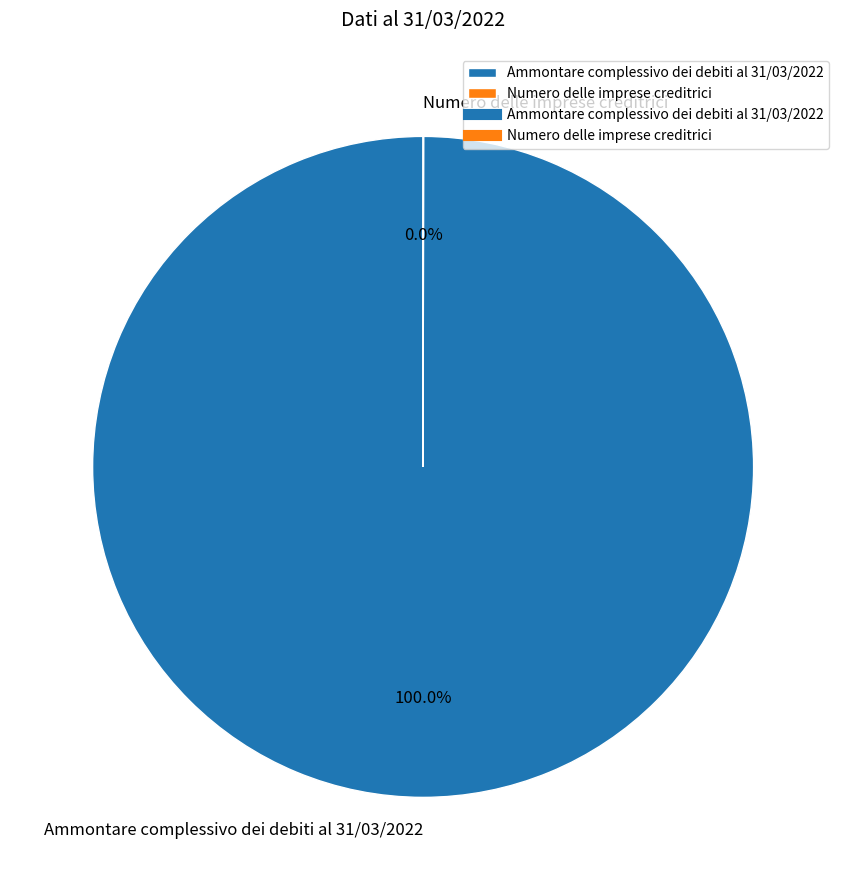

To the nearest percent, what portion does Ammontare complessivo dei debiti al 31/03/2022 represent?

100%